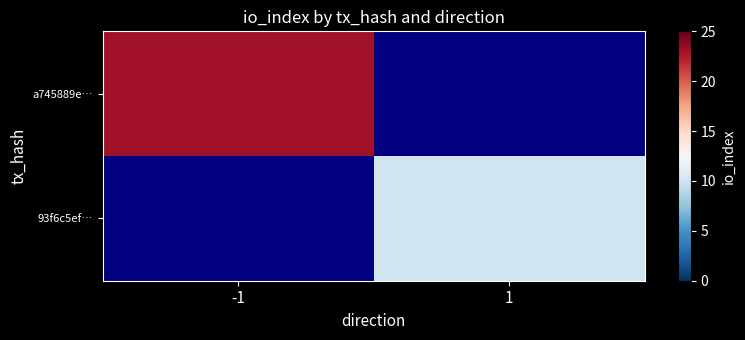

The value of 93f6c5ef… at 1 is 10.0. True or false?

True